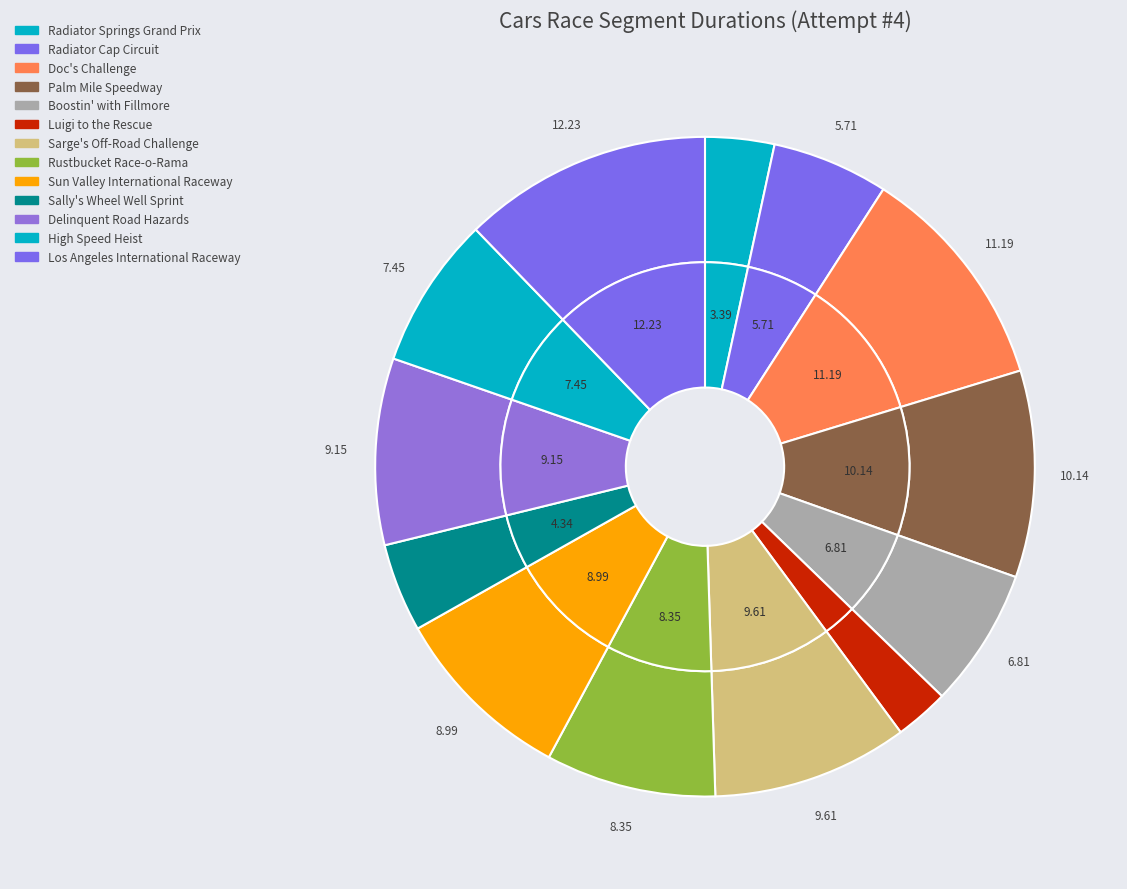

To the nearest percent, what is the average slice percentage?

8%